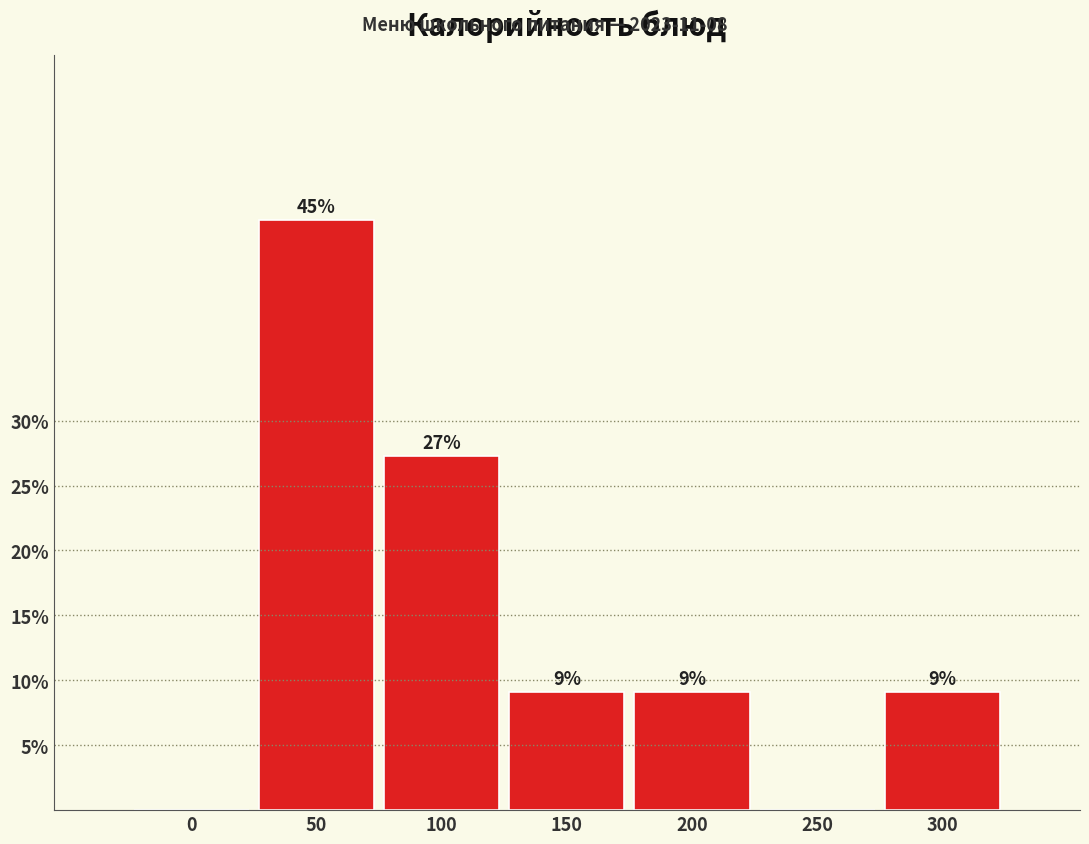

Are the bars horizontal?

No